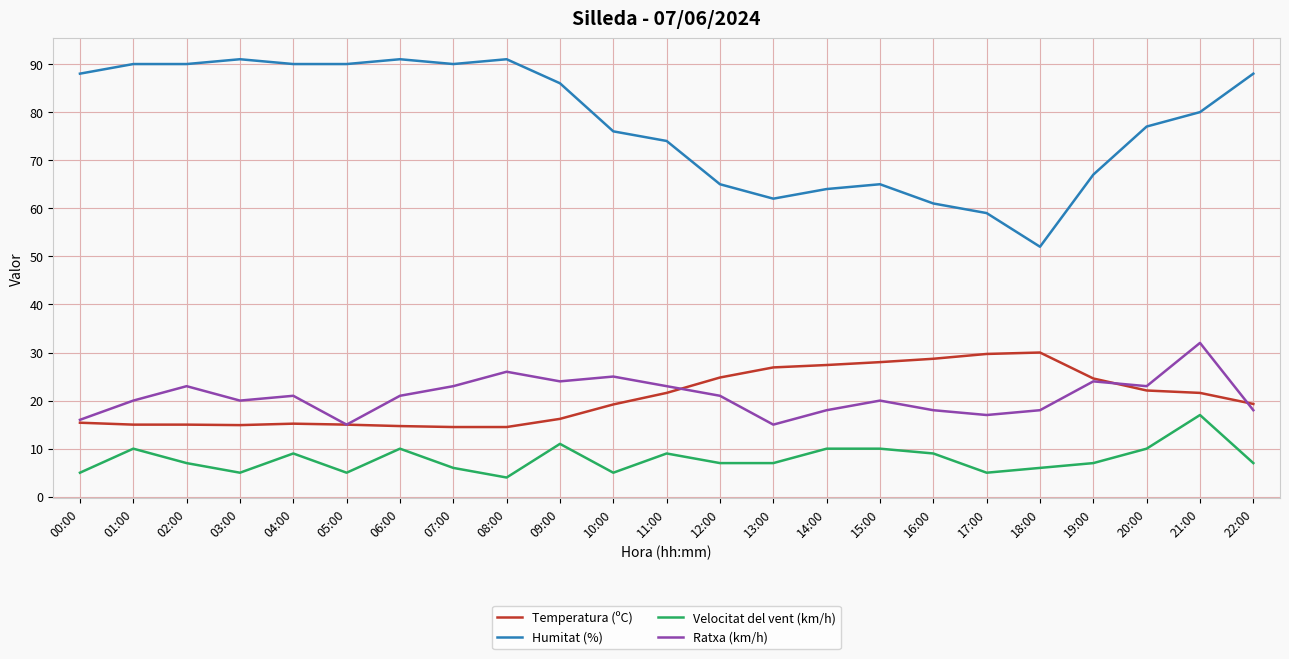

Does the chart have visible grid lines?

Yes